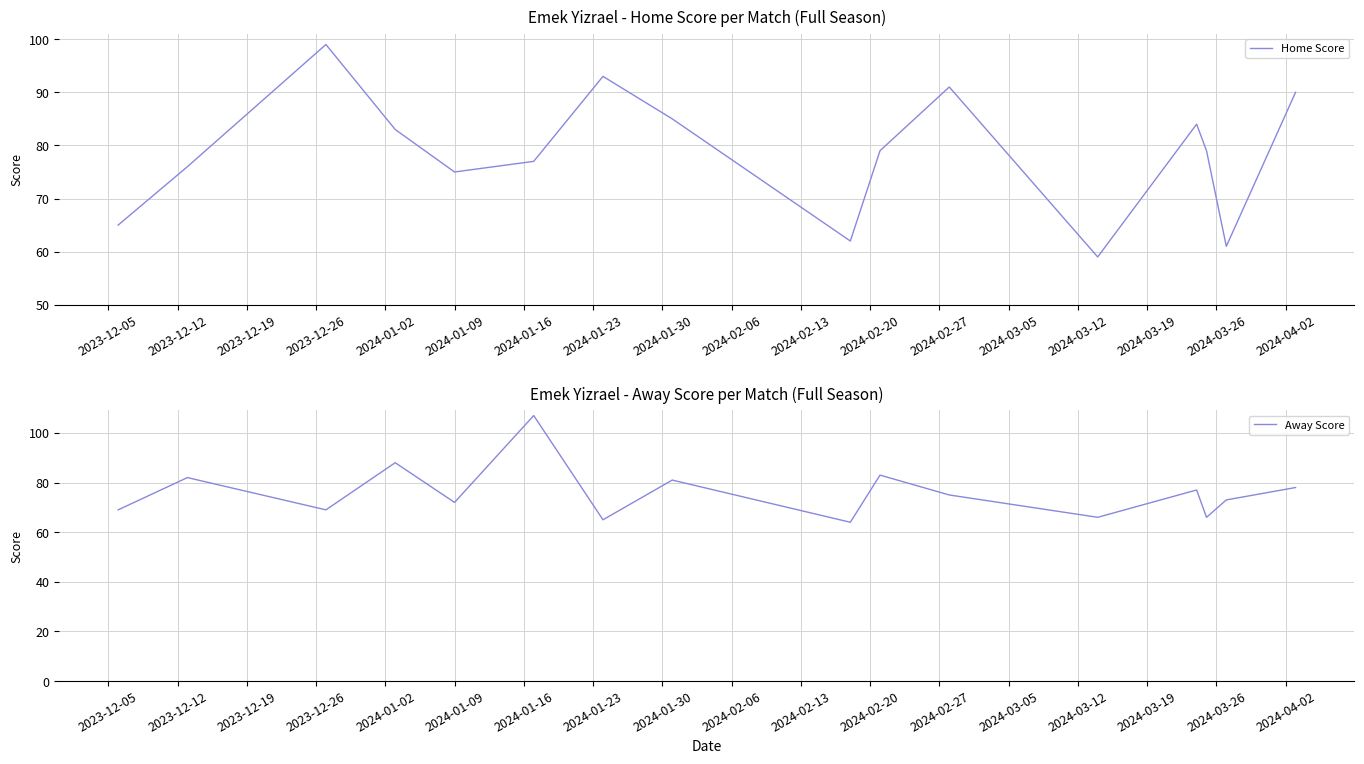

What is the maximum value for Home Score?

99